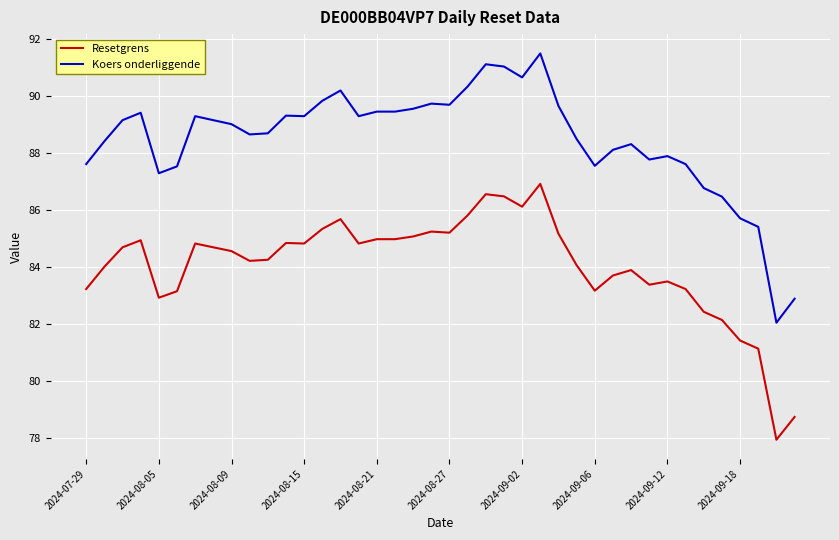

Which series has the largest total across all categories?

Koers onderliggende